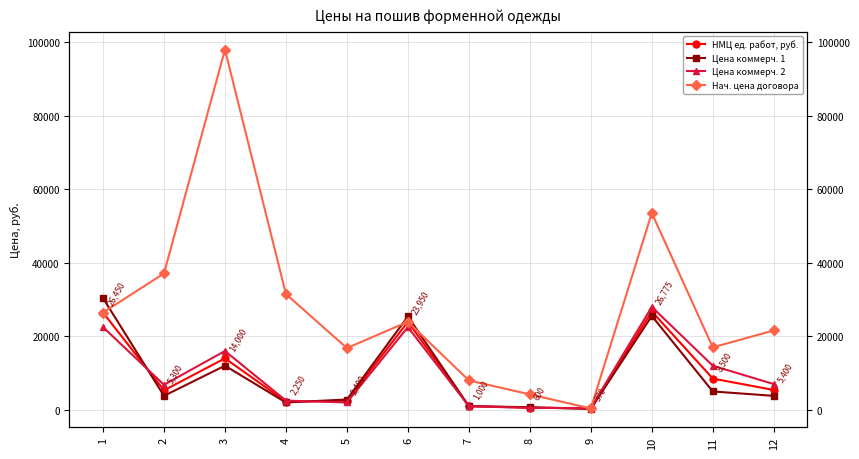

How many values in the НМЦ ед. работ, руб. series exceed 5400?

5